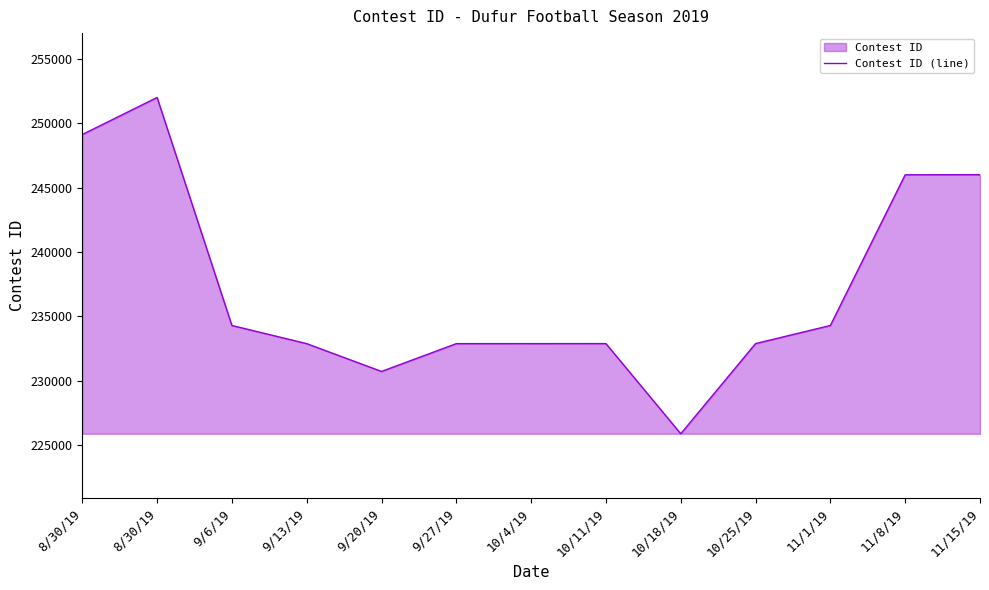

Reading left to right, what are all the values shown in this chart?

8/30/19=249124	8/30/19=252002	9/6/19=234292	9/13/19=232881	9/20/19=230721	9/27/19=232882	10/4/19=232883	10/11/19=232884	10/18/19=225883	10/25/19=232886	11/1/19=234293	11/8/19=245998	11/15/19=246003